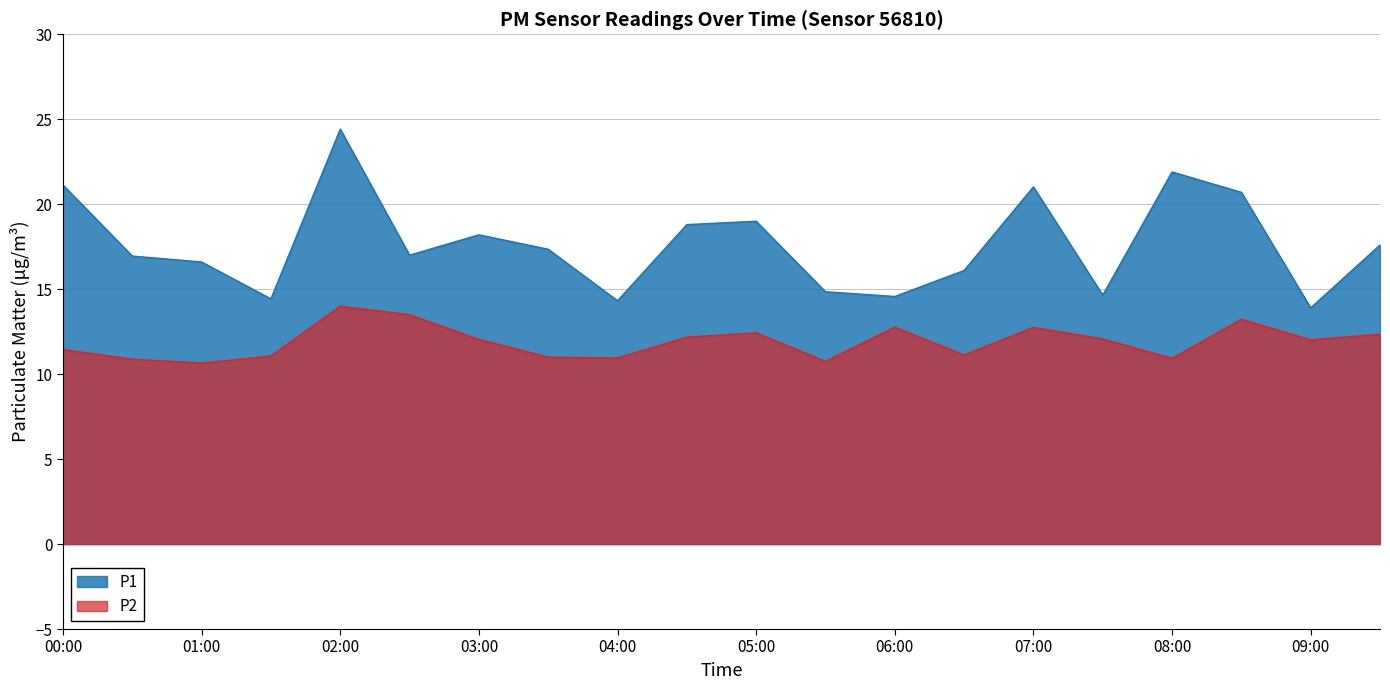

Rank the series at 03:00 from highest to lowest value.

P1, P2